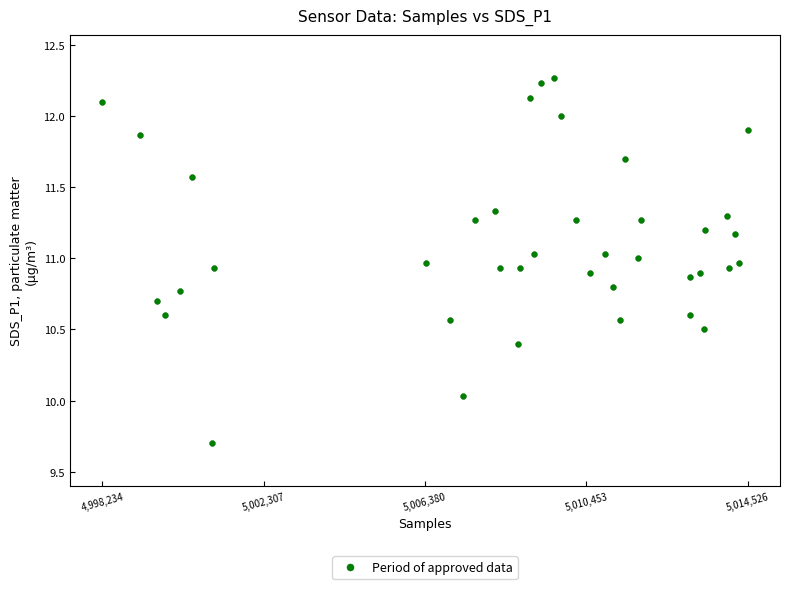

What is the range of X values (max minus min)?

16292.0